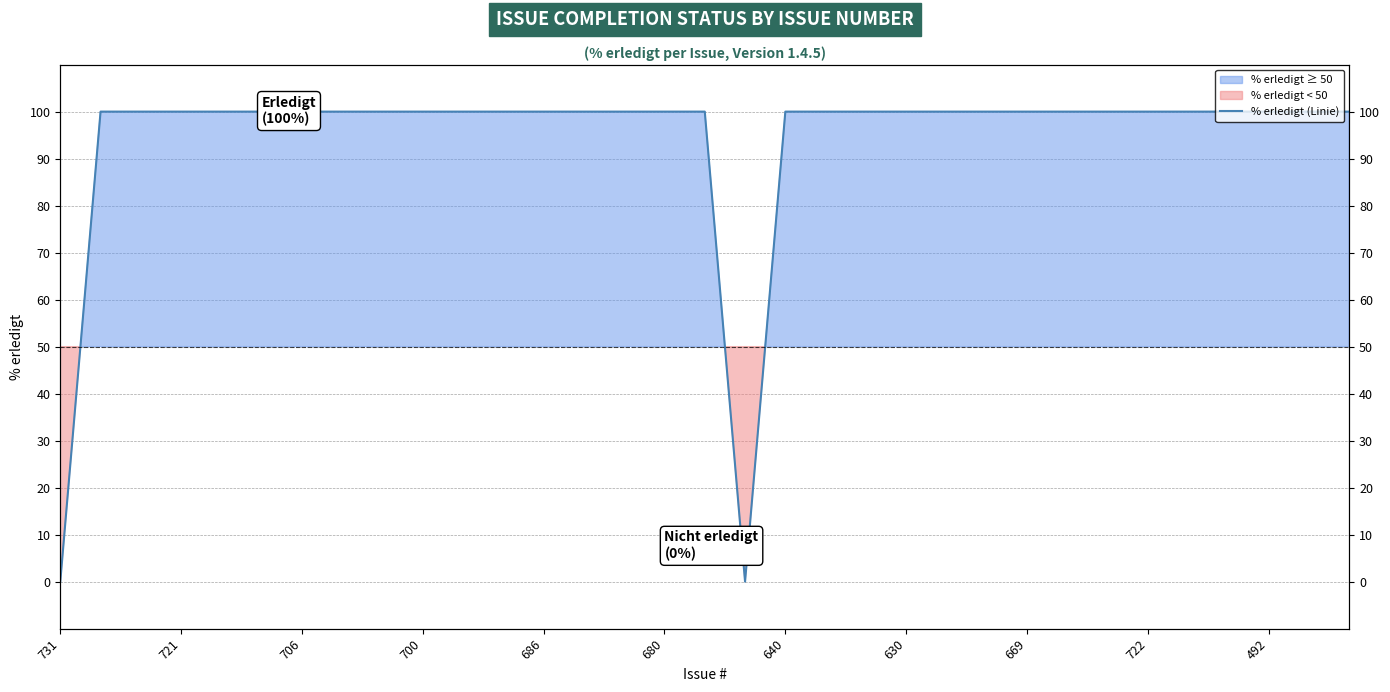

How many data points are less than 10?

2